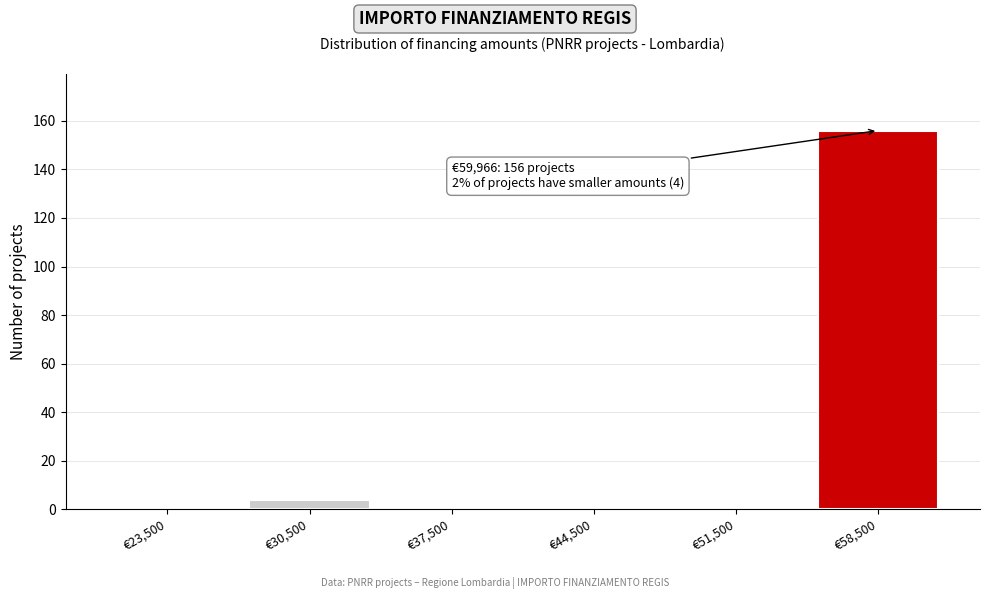

Over which range of the x-axis is the bar tallest?

55000 to 62000